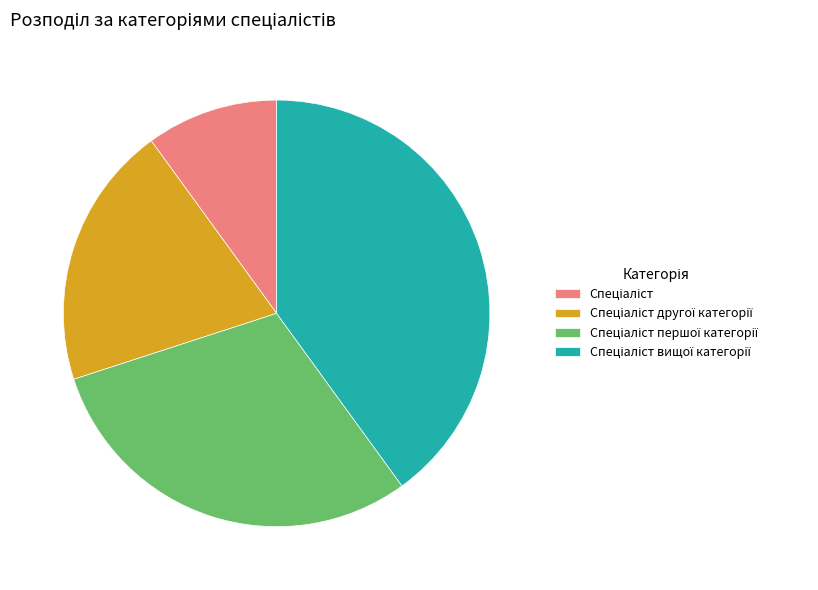

Is there a majority slice in this chart?

No